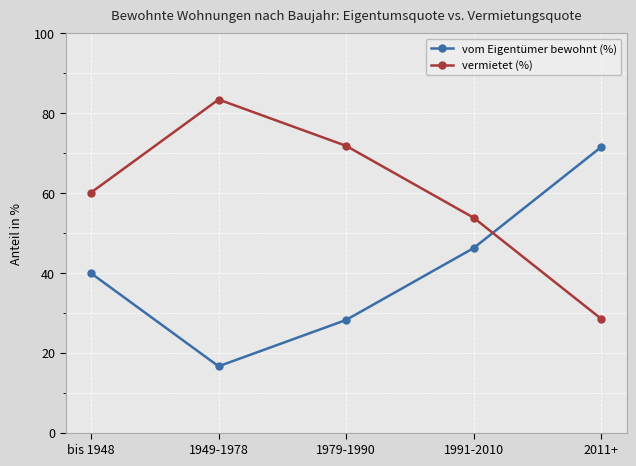

What is the difference between the vermietet (%) values at 1991-2010 and 2011+?

25.3